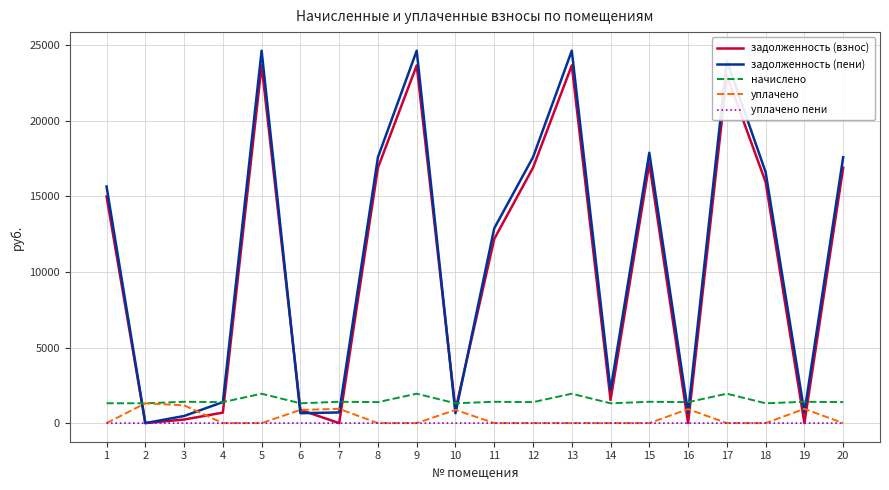

Is the value of уплачено at 10 greater than the value of задолженность (взнос) at 5?

No